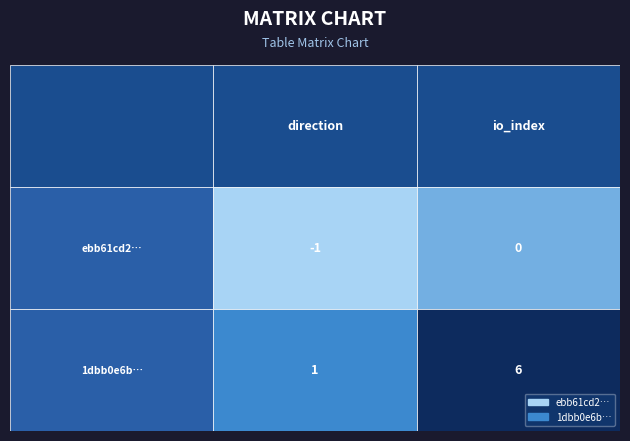

Is it true that ebb61cd237ea95a00c4bed773b9b0ec398ef9e7 equals -1 at 1?

False